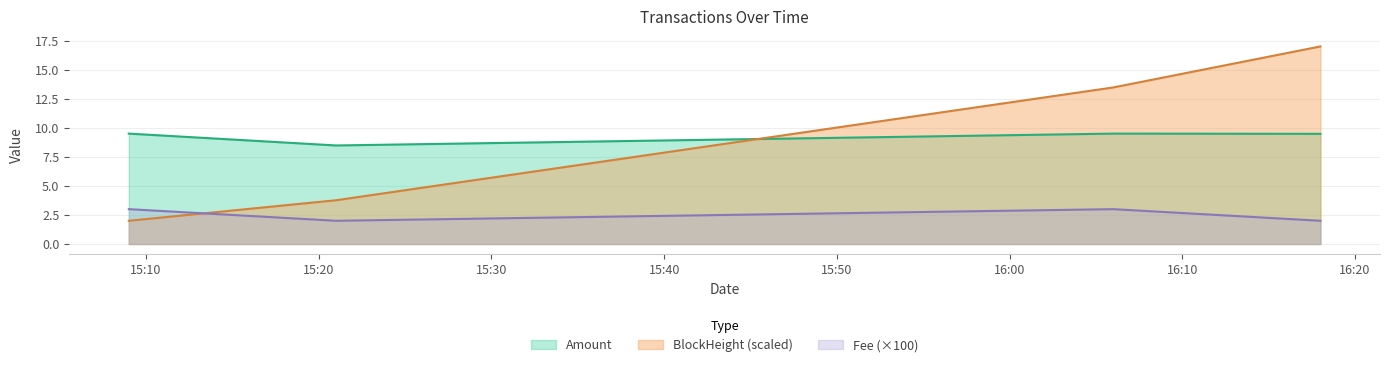

What are all the series names shown in the legend?

Amount, BlockHeight (scaled), Fee (×100)